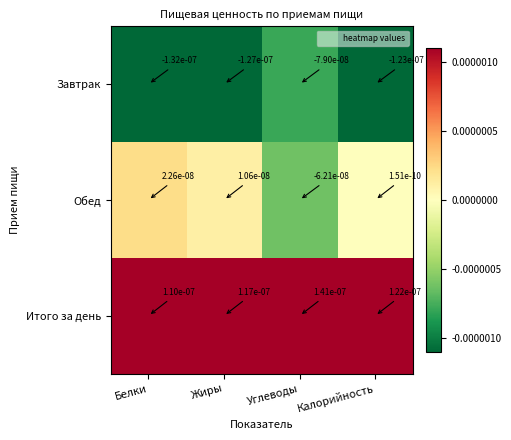

Which series has the widest spread of values?

Обед